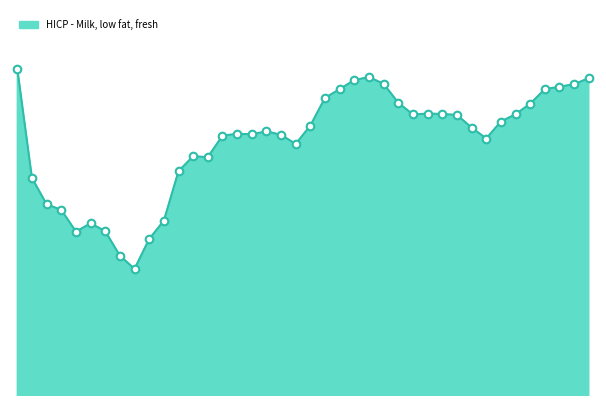

Is this an area chart (filled region under the line)?

Yes